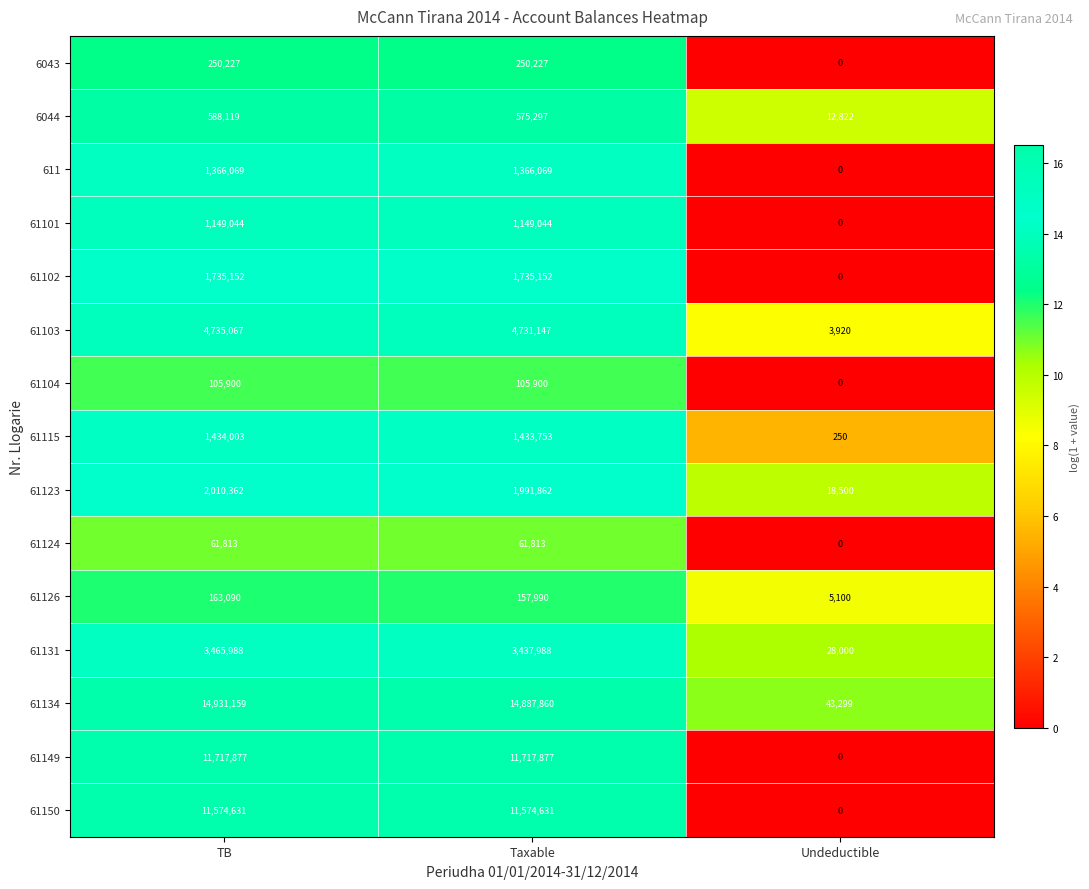

Rank the series at Taxable from highest to lowest value.

61134, 61149, 61150, 61103, 61131, 61123, 61102, 61115, 611, 61101, 6044, 6043, 61126, 61104, 61124